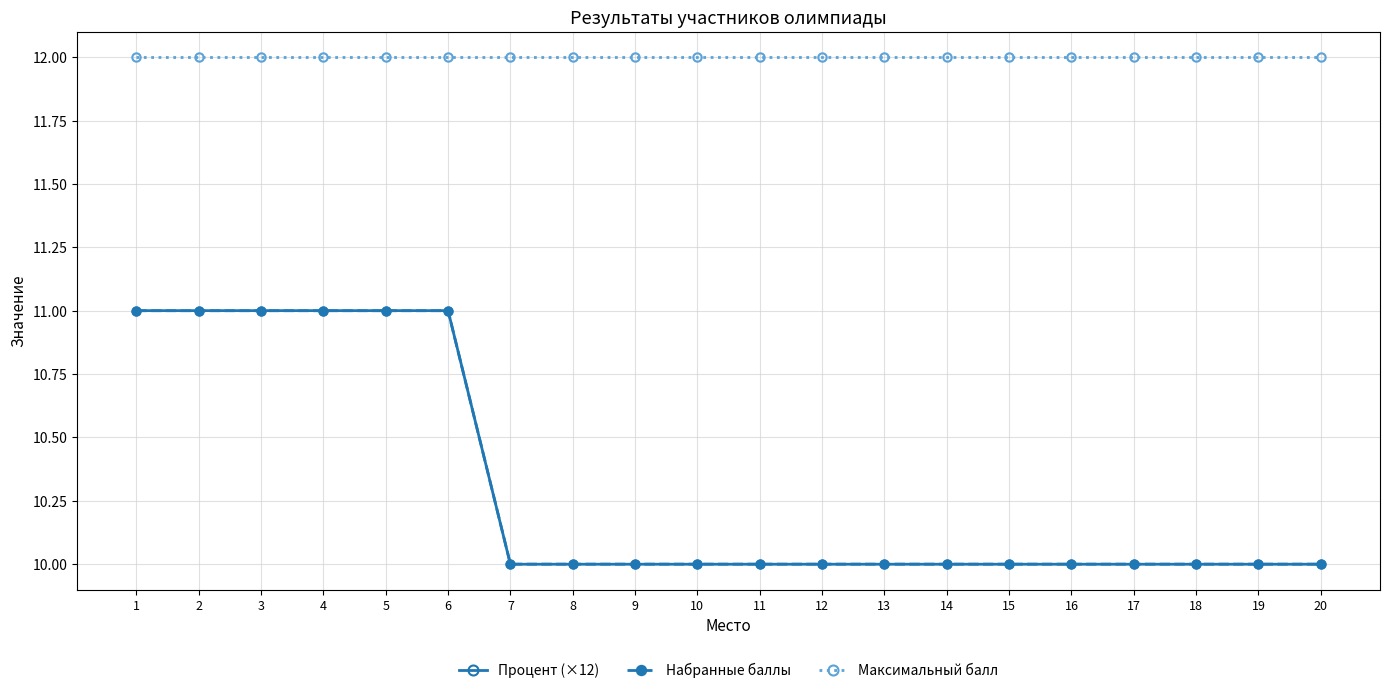

How many times do Набранные баллы and Процент (×12) cross each other?

1